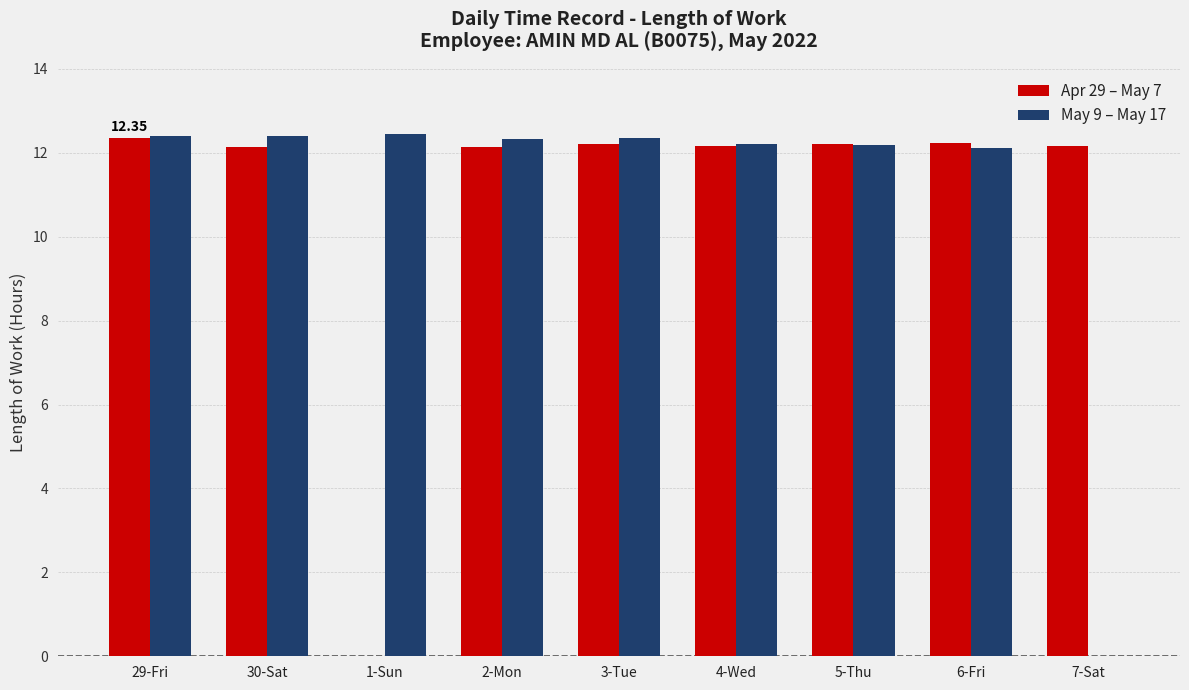

Does the chart contain stacked bars?

No